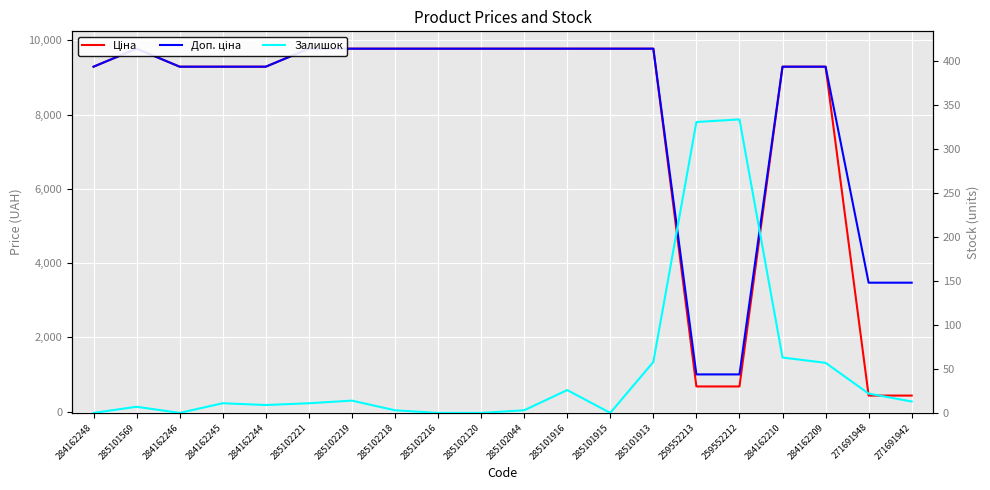

Read the Залишок value at 285102219.

14.0